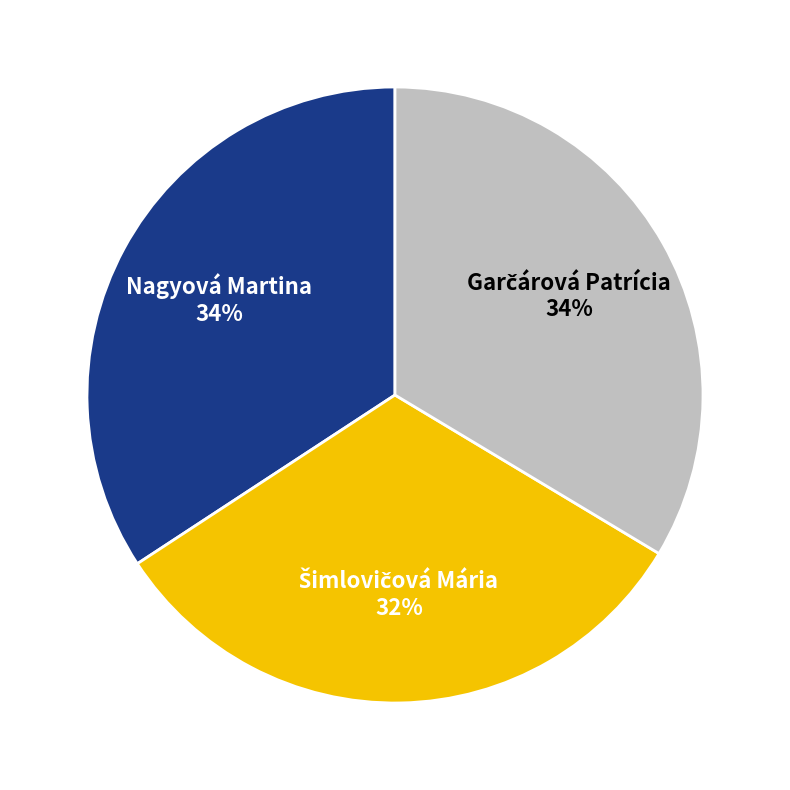

Is it true that Nagyová Martina is 34% of the pie?

True